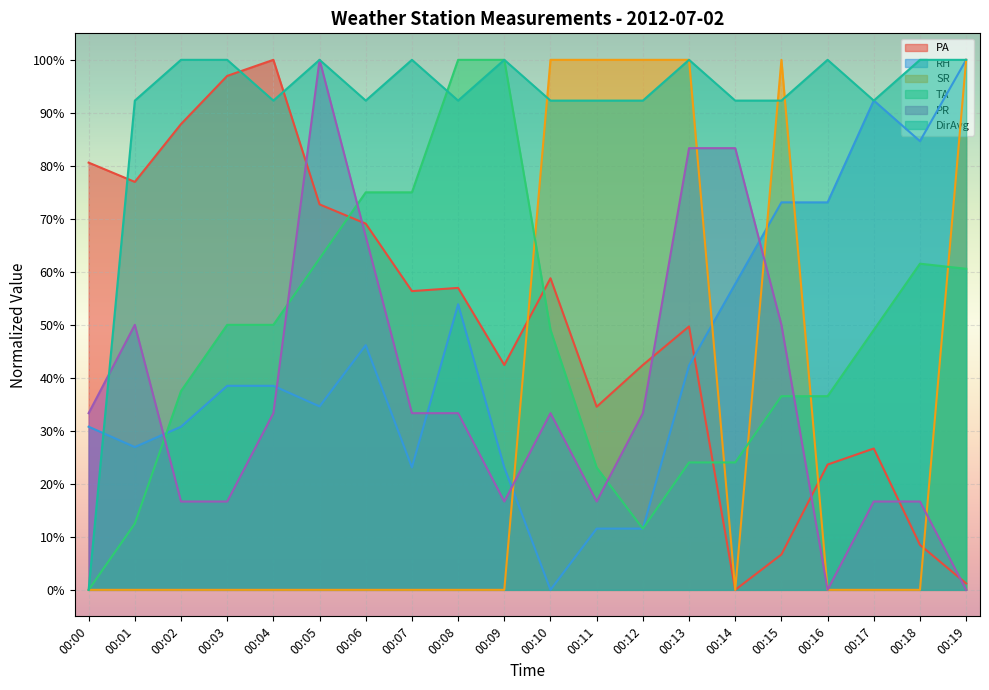

What is the total value across all series at 00:18?

271.4